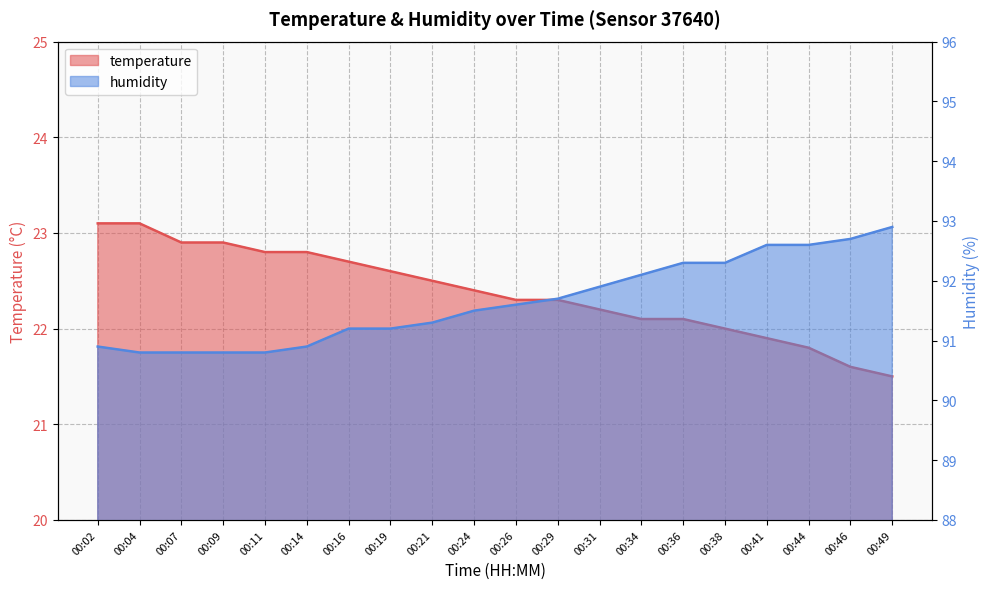

At which label does temperature reach its minimum?

00:49